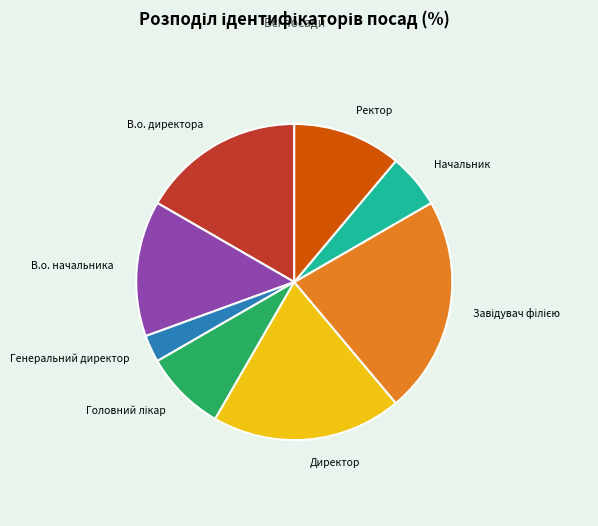

Is the sum of Директор and Начальник greater than half?

No